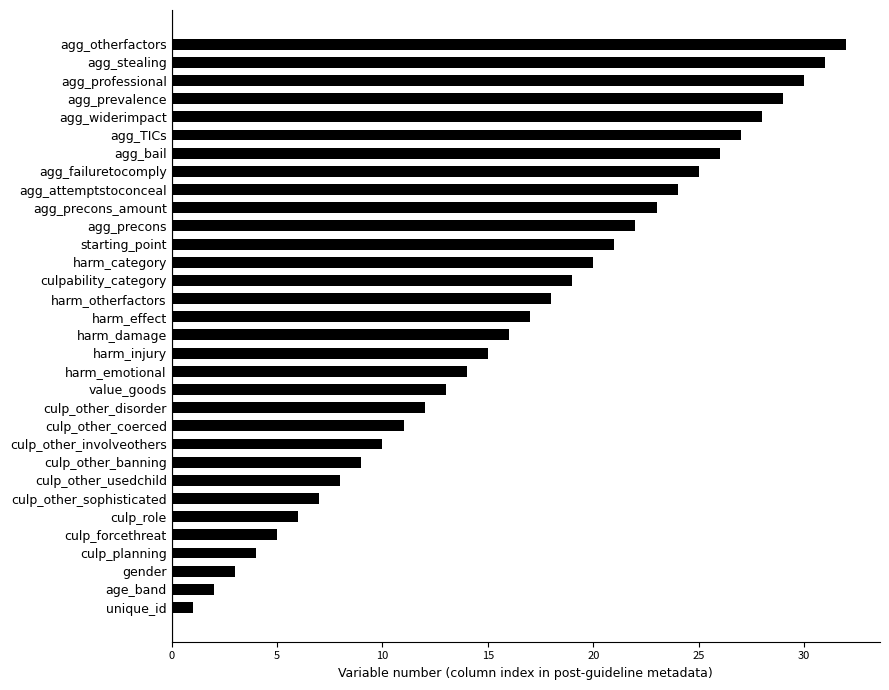

The chart shows a value of 15 at harm_injury. True or false?

True